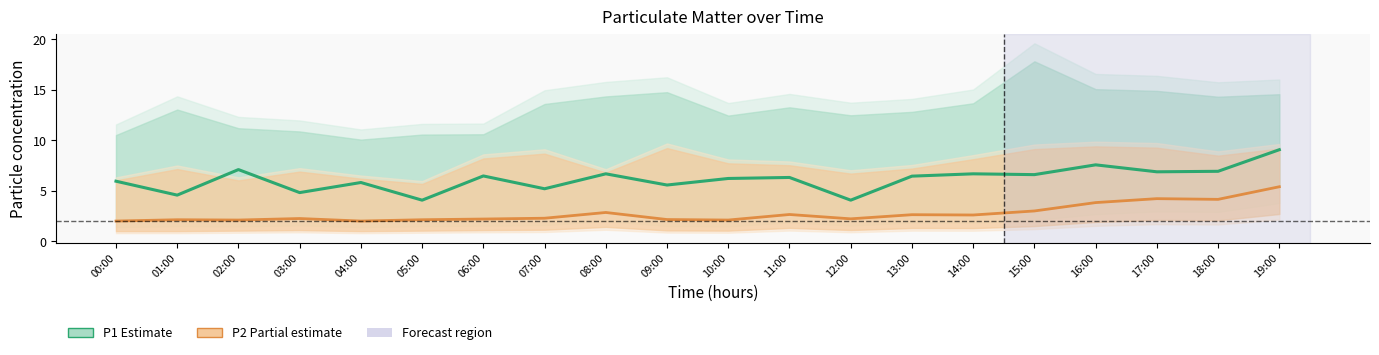

What is the label of the 1st point from the left?

00:00